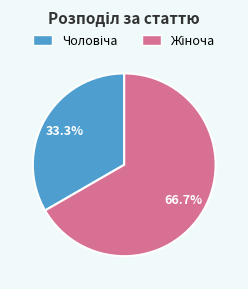

What is the largest slice in the pie chart?

Жіноча